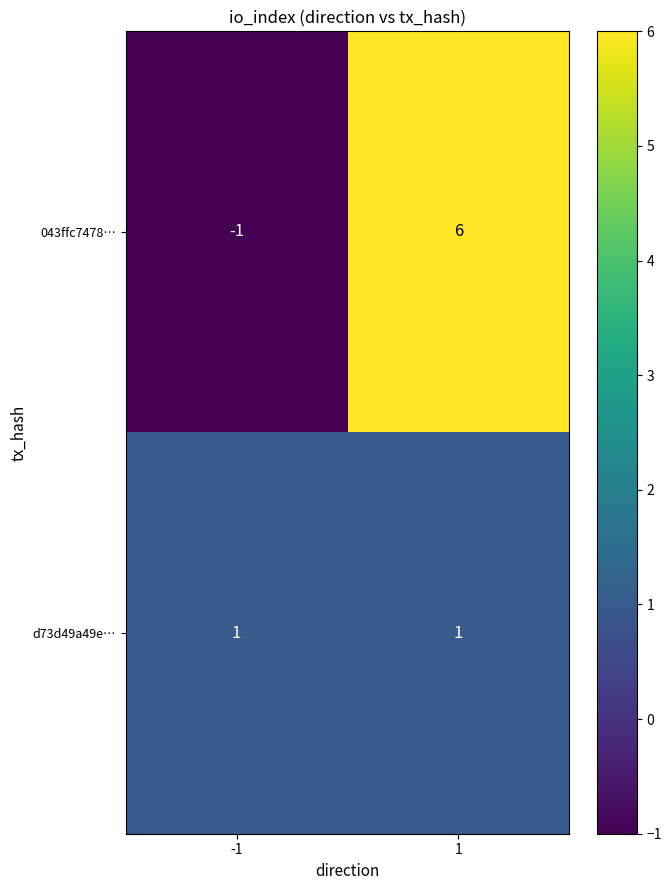

What is the spread (max minus min) of values at 1?

5